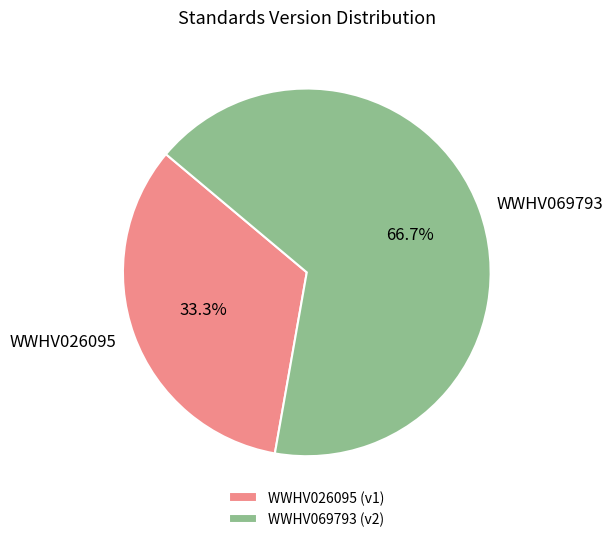

To the nearest percent, what portion does WWHV026095 represent?

33%